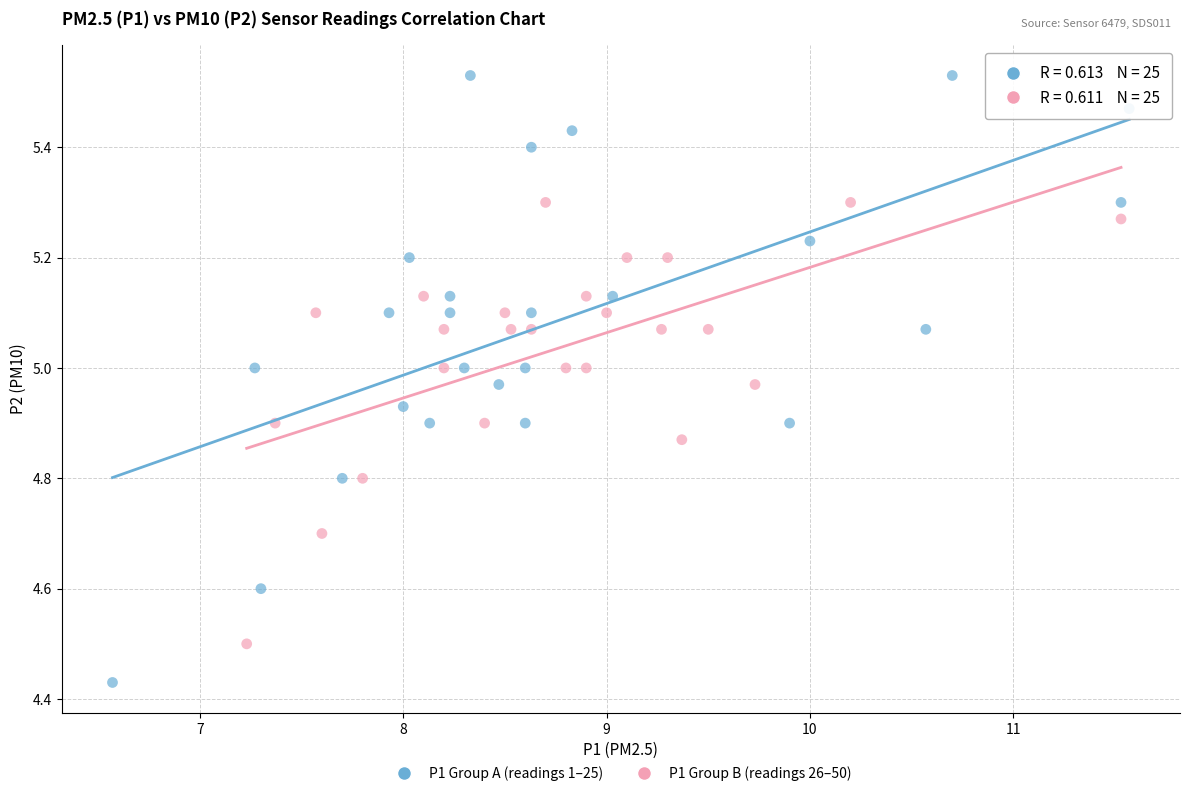

Which series reaches the minimum Y coordinate?

P1 Group A (readings 1–25)